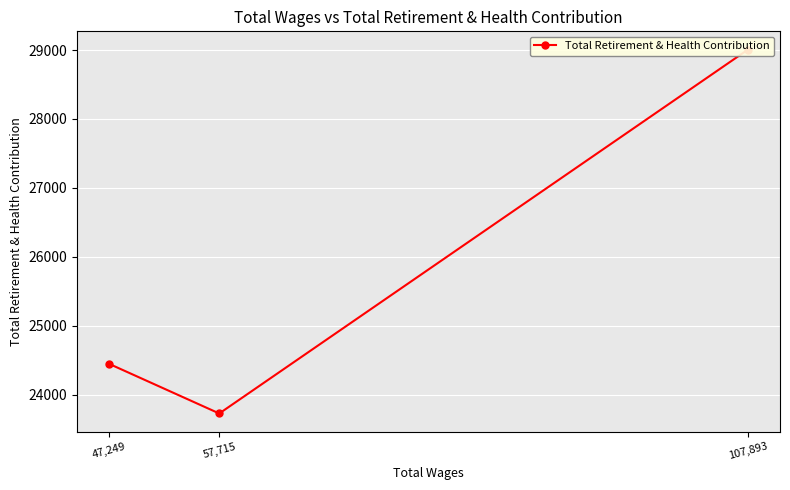

How many values are below 24447?

1